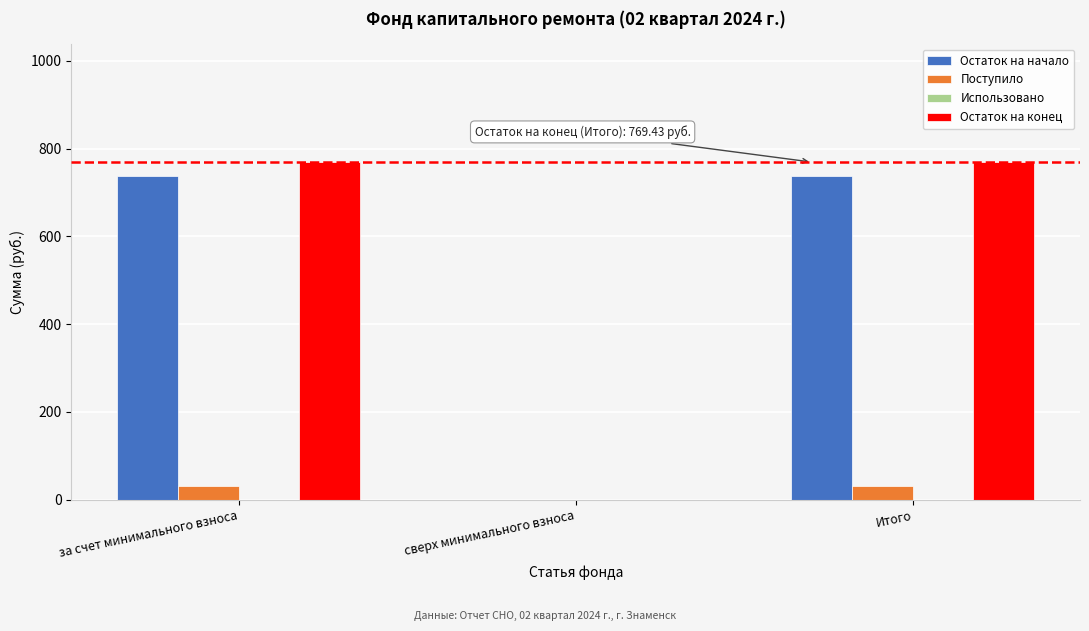

Reading left to right, extract all data points from this chart.

Остаток на начало: за счет минимального взноса=737.4	сверх минимального взноса=0.0	Итого=737.4
Поступило: за счет минимального взноса=32.1	сверх минимального взноса=0.0	Итого=32.1
Остаток на конец: за счет минимального взноса=769.4	сверх минимального взноса=0.0	Итого=769.4